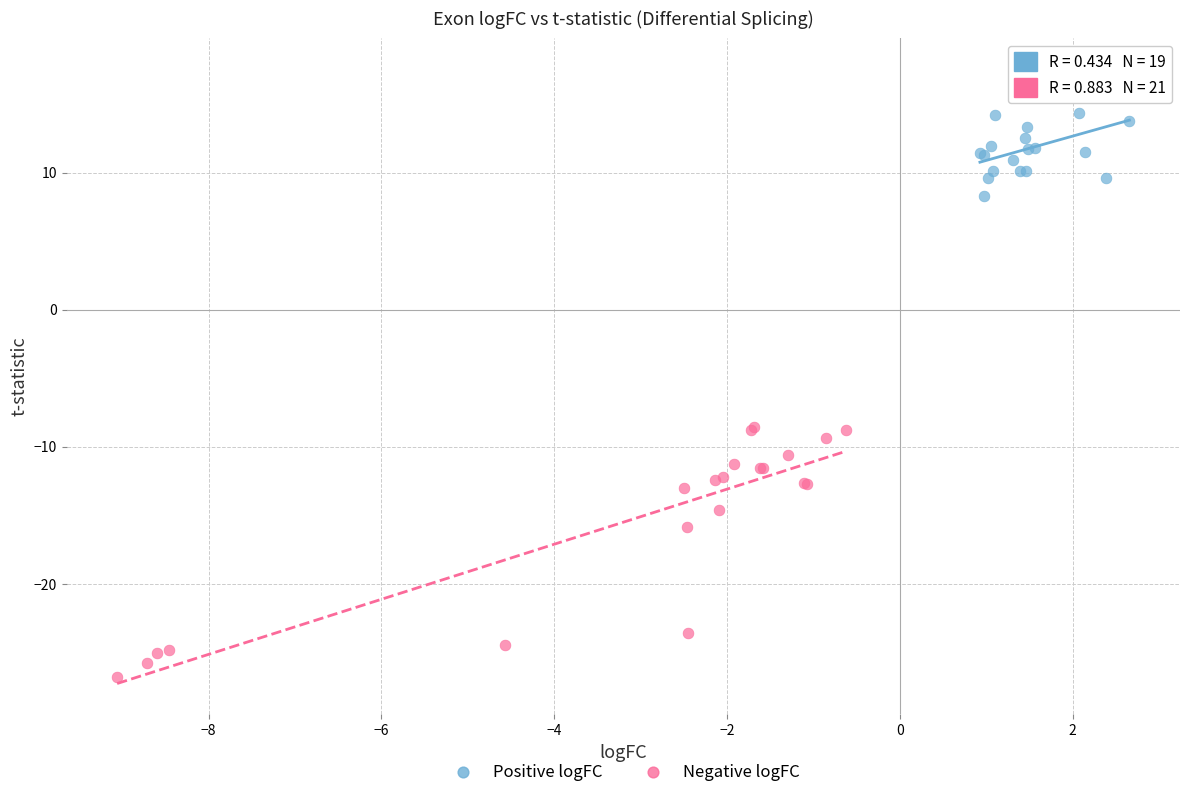

Which series contains the lowest Y value?

Negative logFC